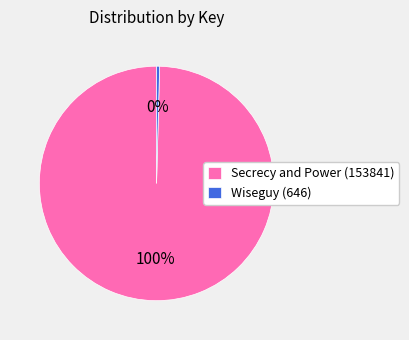

Do Wiseguy (646) and Secrecy and Power (153841) together represent more than half of the pie?

Yes